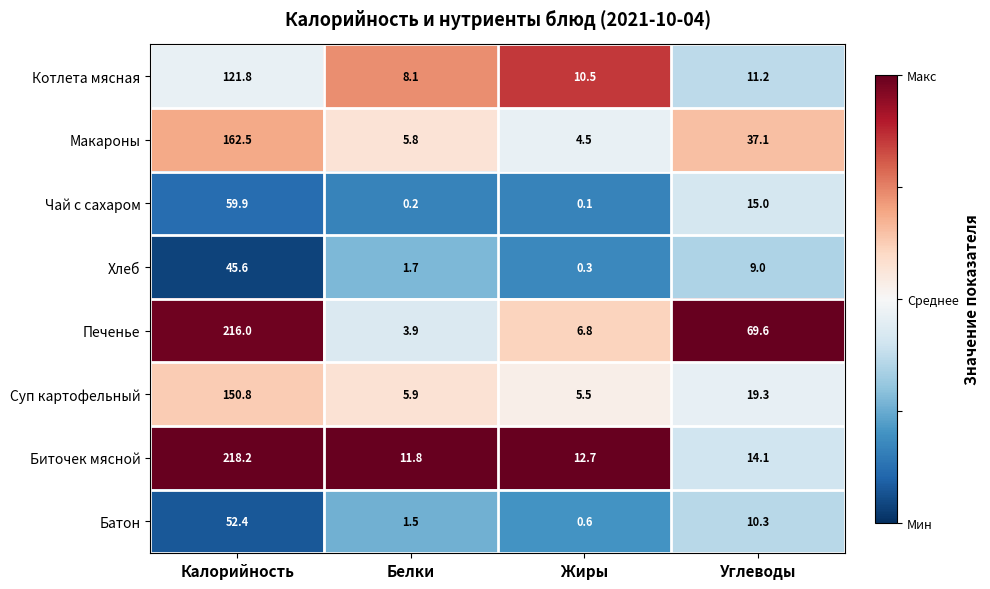

Which series has the largest range (max minus min)?

Печенье